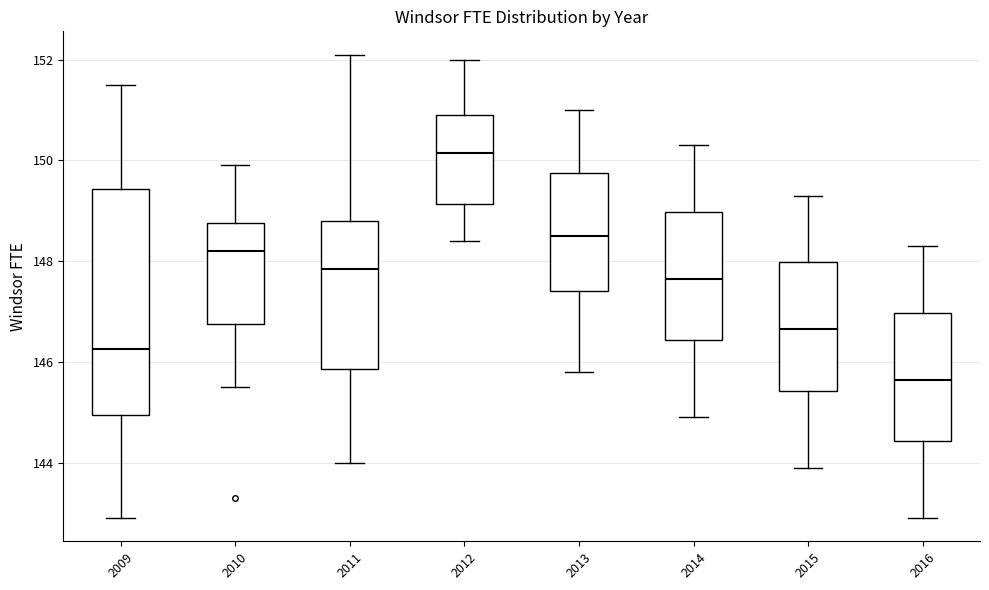

Which box is the tallest, from its lower edge to its upper edge?

2009